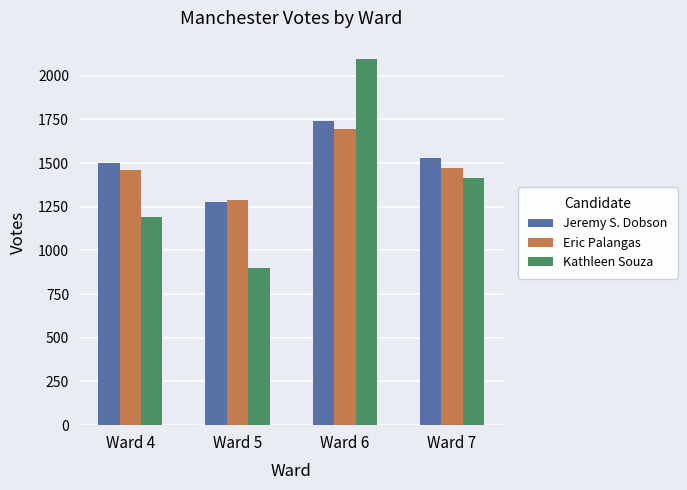

Reading left to right, what are all the values shown in this chart?

Jeremy S. Dobson: 1499	1277	1742	1530
Eric Palangas: 1458	1291	1697	1473
Kathleen Souza: 1190	899	2096	1414